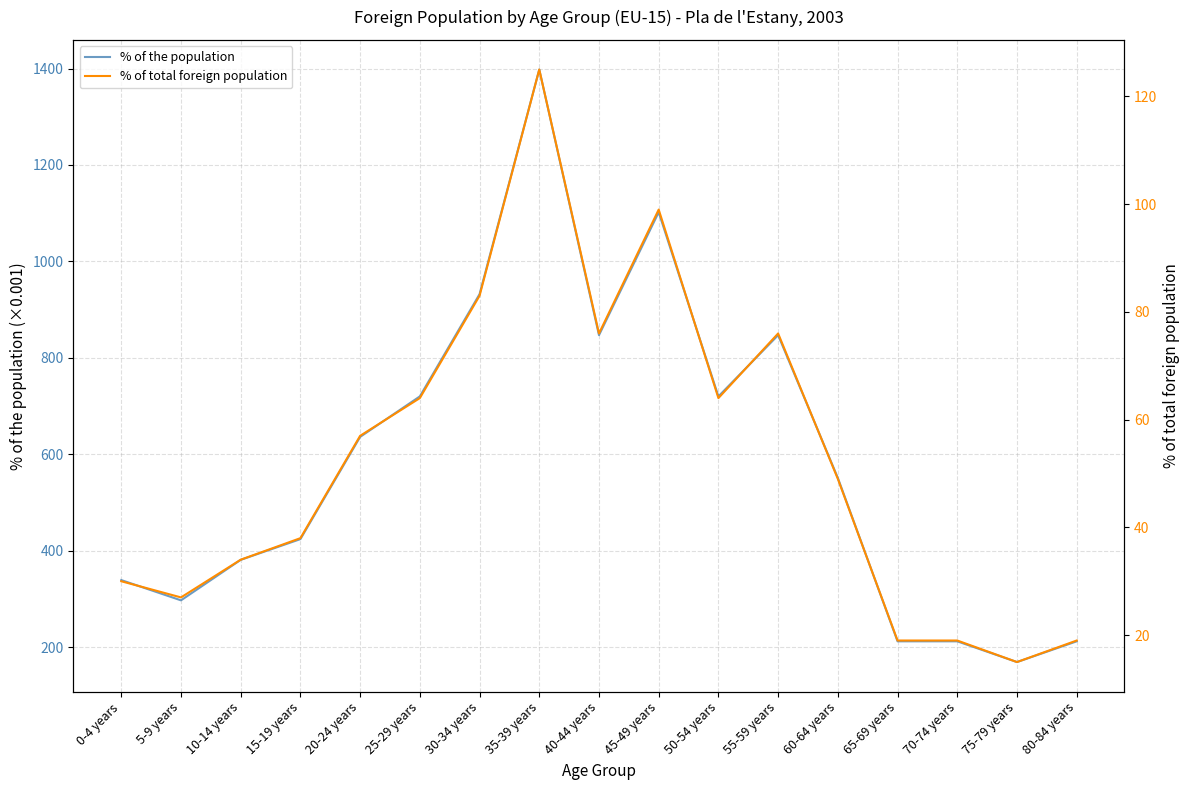

True or false: % of the population and % of total foreign population cross at least once.

False